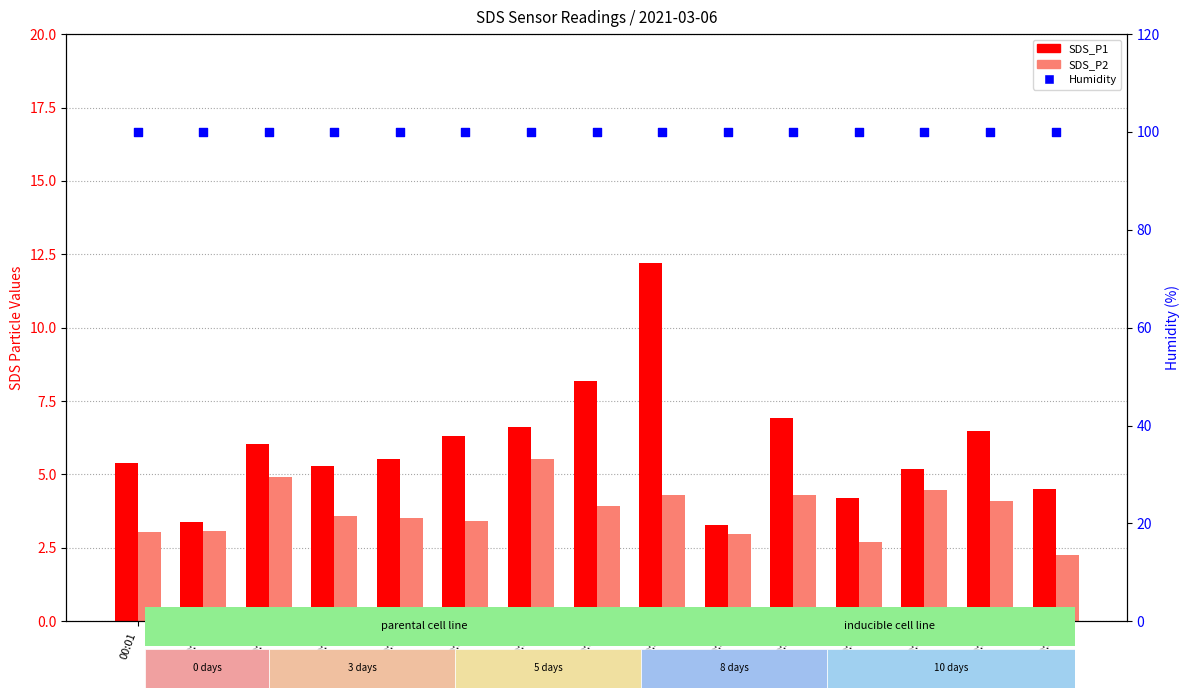

Which series contains the highest Y value?

Humidity